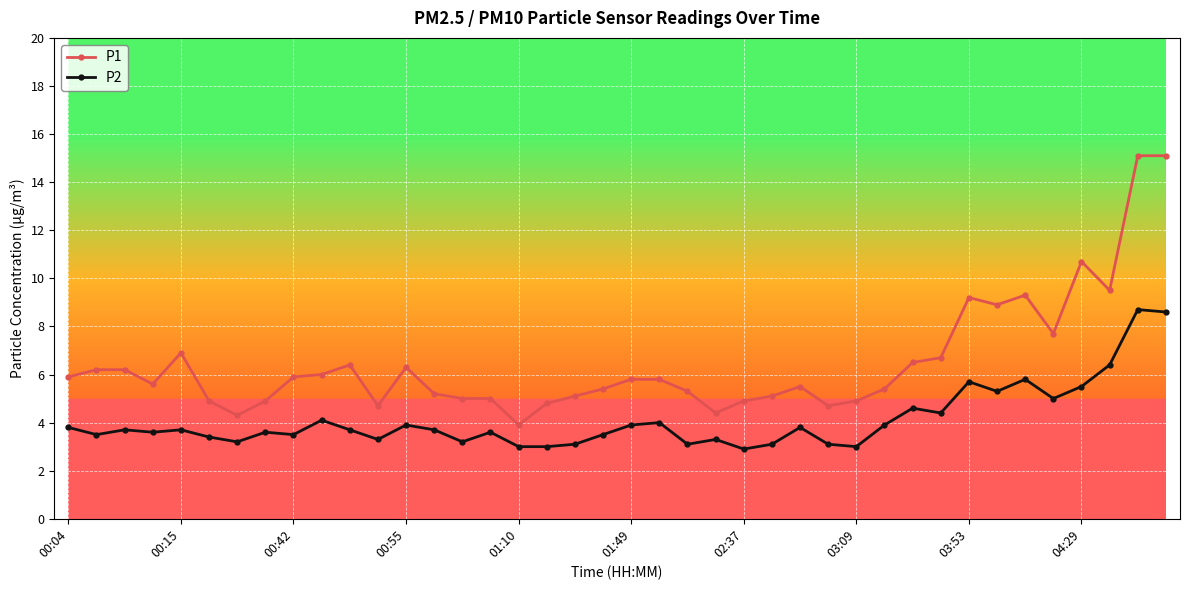

What is the value of the P2 point at the 29th from the left?

3.0